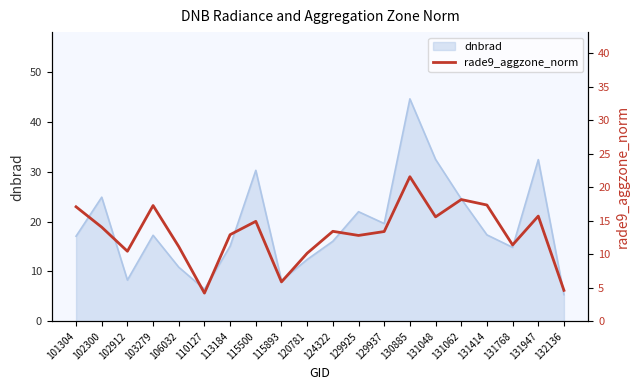

What is the difference between the second highest and minimum values?

14.0